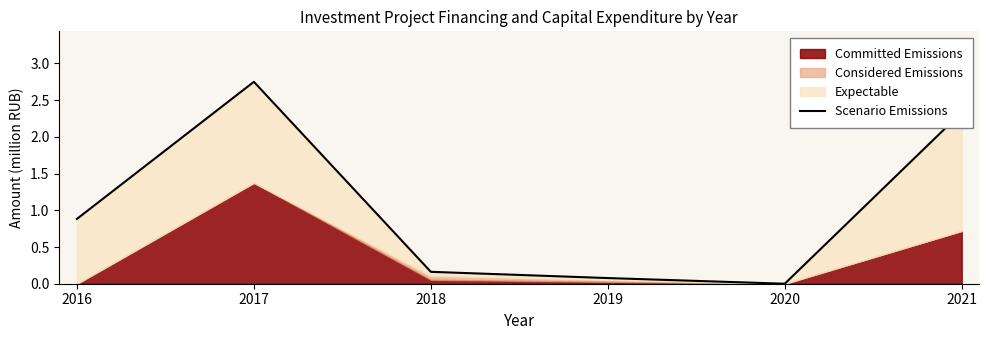

How many interior local peaks (higher than both neighbors) does the data have?

1